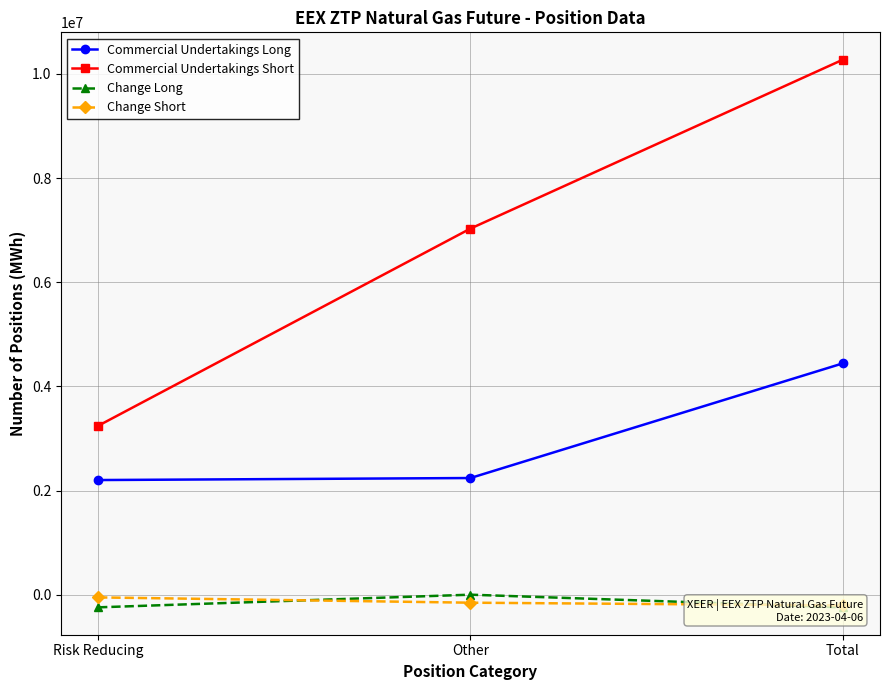

How many categories are shown in the chart?

3